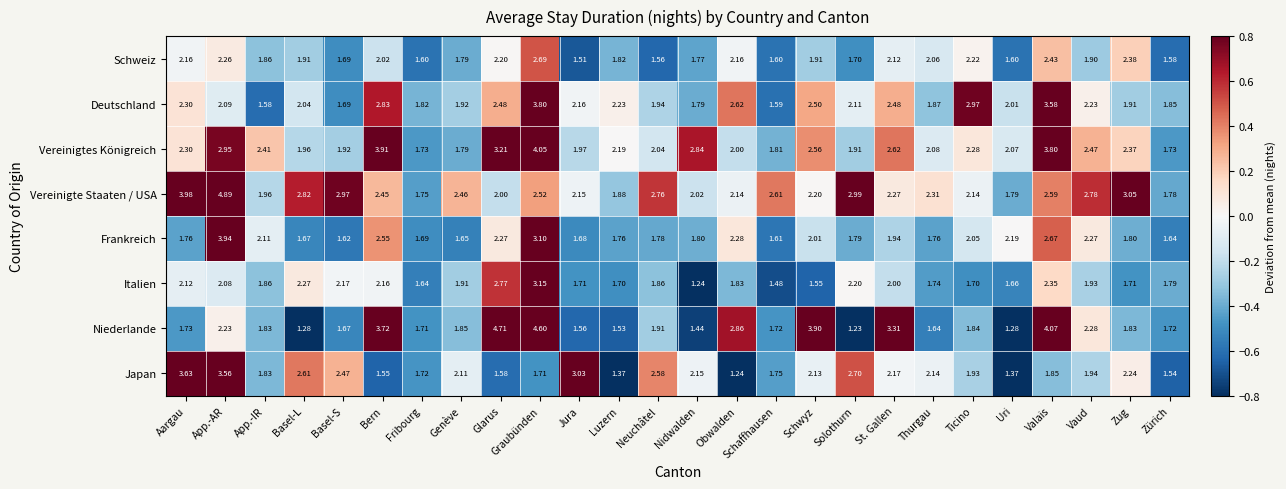

At which label does Niederlande reach its peak?

Glarus